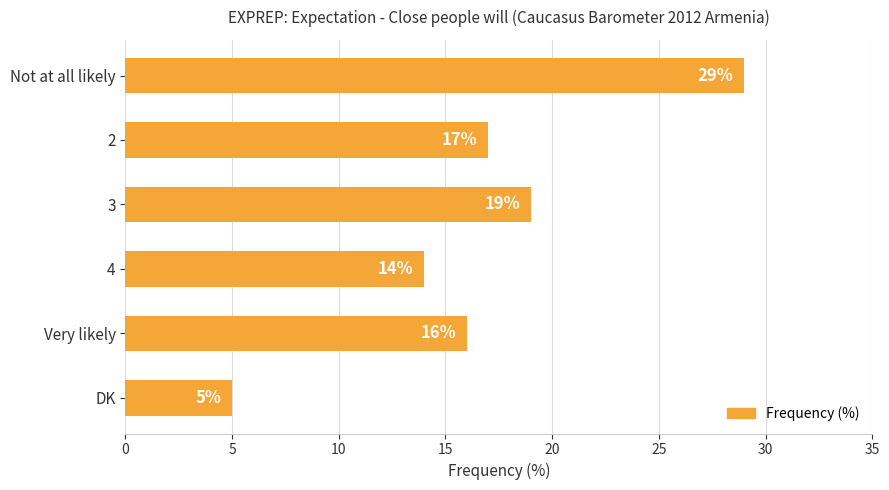

Which category has the lowest value across all series?

DK